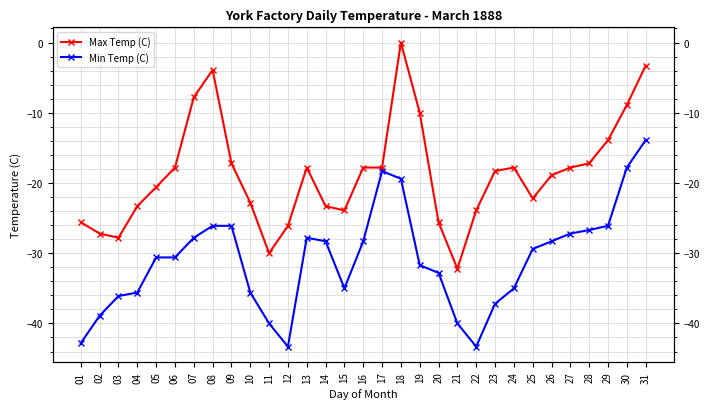

Reading left to right, transcribe all the data shown in this chart.

Max Temp (C): -25.6	-27.2	-27.8	-23.3	-20.6	-17.8	-7.8	-3.9	-17.2	-22.8	-30.0	-26.1	-17.8	-23.3	-23.9	-17.8	-17.8	0.0	-10.0	-25.6	-32.2	-23.9	-18.3	-17.8	-22.2	-18.9	-17.8	-17.2	-13.9	-8.9	-3.3
Min Temp (C): -42.8	-38.9	-36.1	-35.6	-30.6	-30.6	-27.8	-26.1	-26.1	-35.6	-40.0	-43.3	-27.8	-28.3	-35.0	-28.3	-18.3	-19.4	-31.7	-32.8	-40.0	-43.3	-37.2	-35.0	-29.4	-28.3	-27.2	-26.7	-26.1	-17.8	-13.9